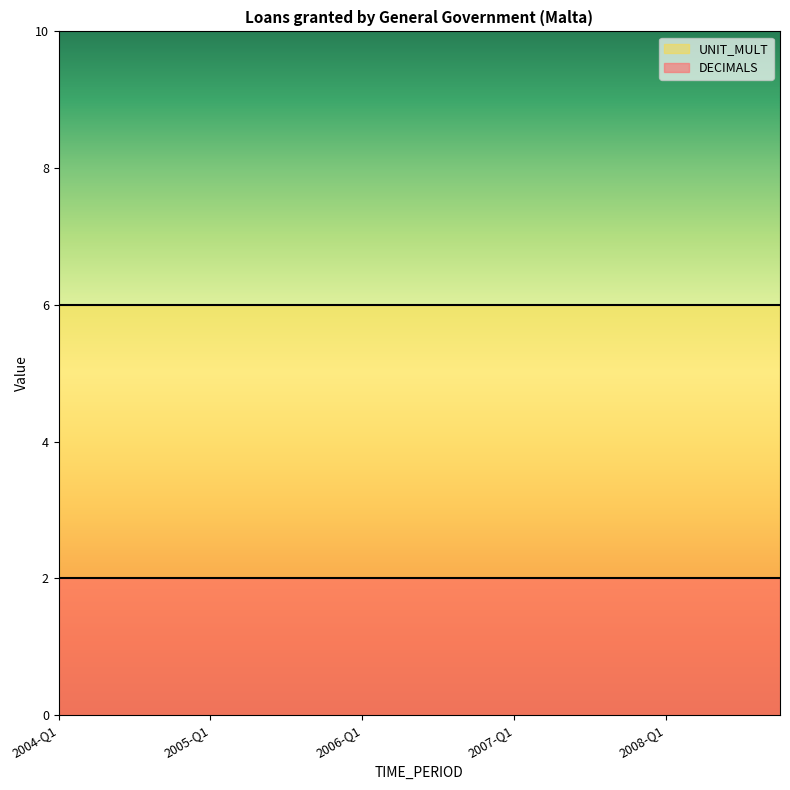

True or false: UNIT_MULT and DECIMALS cross at least once.

False